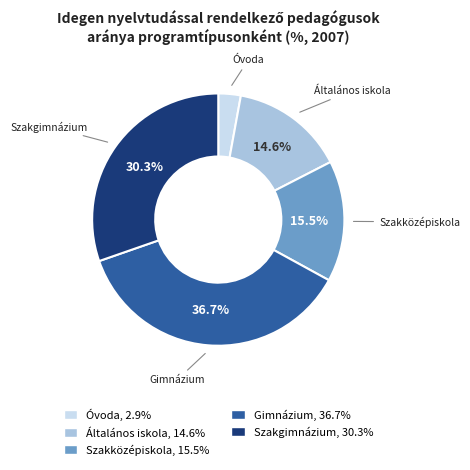

To the nearest percent, what percentage of the pie is Szakgimnázium?

30%